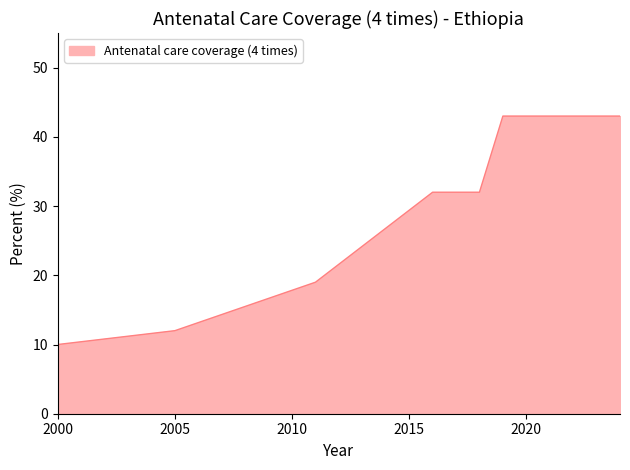

What is the difference between the maximum and minimum values?

33